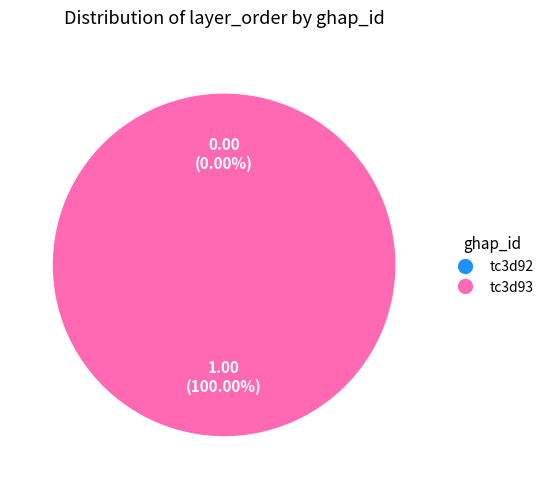

Does tc3d93 represent more than half of the total?

Yes